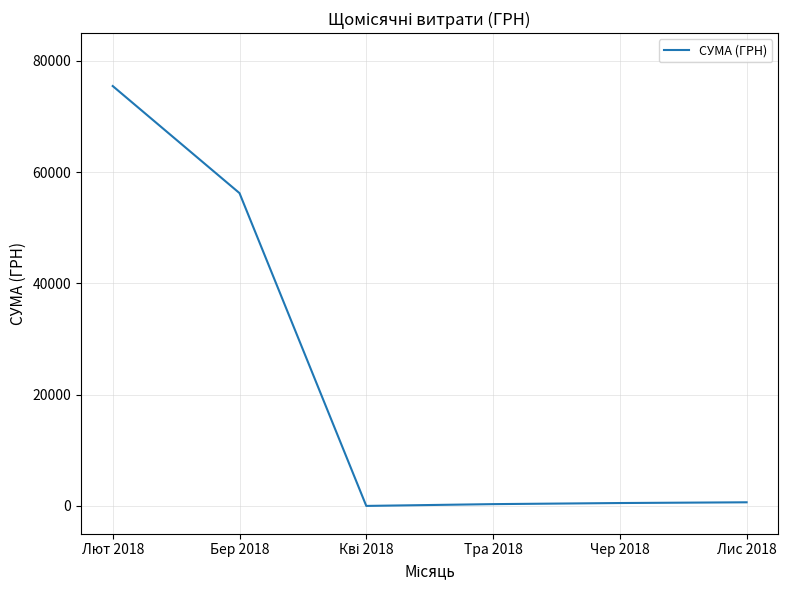

What value does the data have at Лис 2018?

650.0